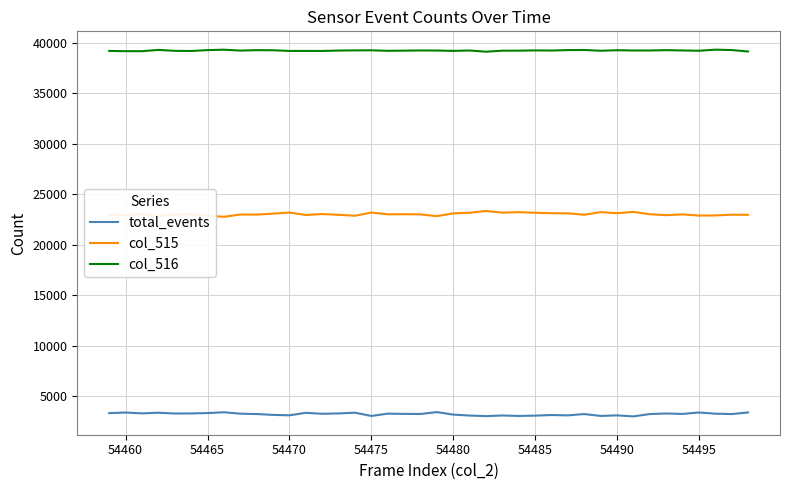

List the series in order of their peak value, highest first.

col_516, col_515, total_events